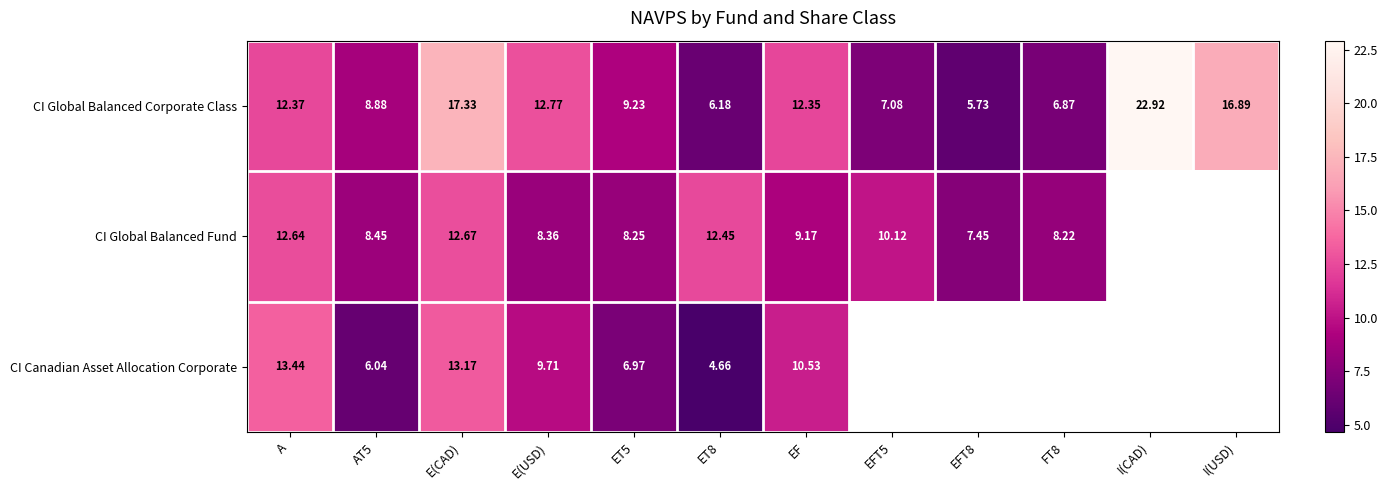

Which has a higher value, I(USD) or A?

I(USD)